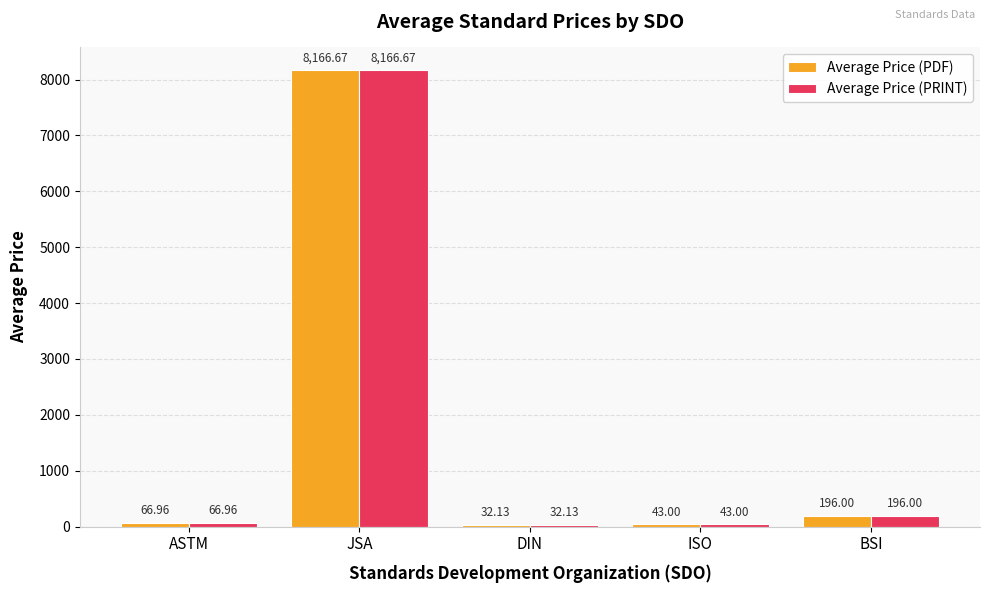

What is the difference between the maximum and minimum values in the Average Price (PRINT) series?

8134.5